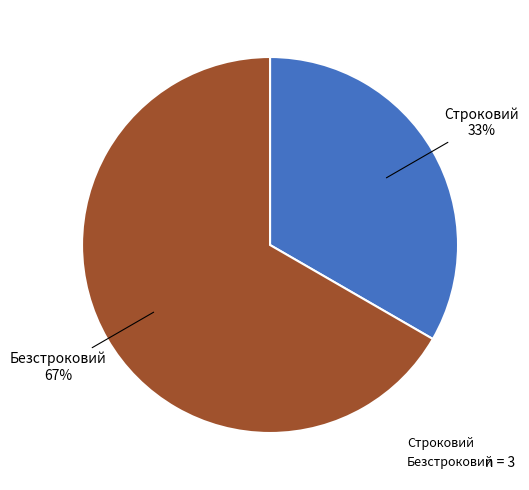

Which slice is the smallest?

Строковий